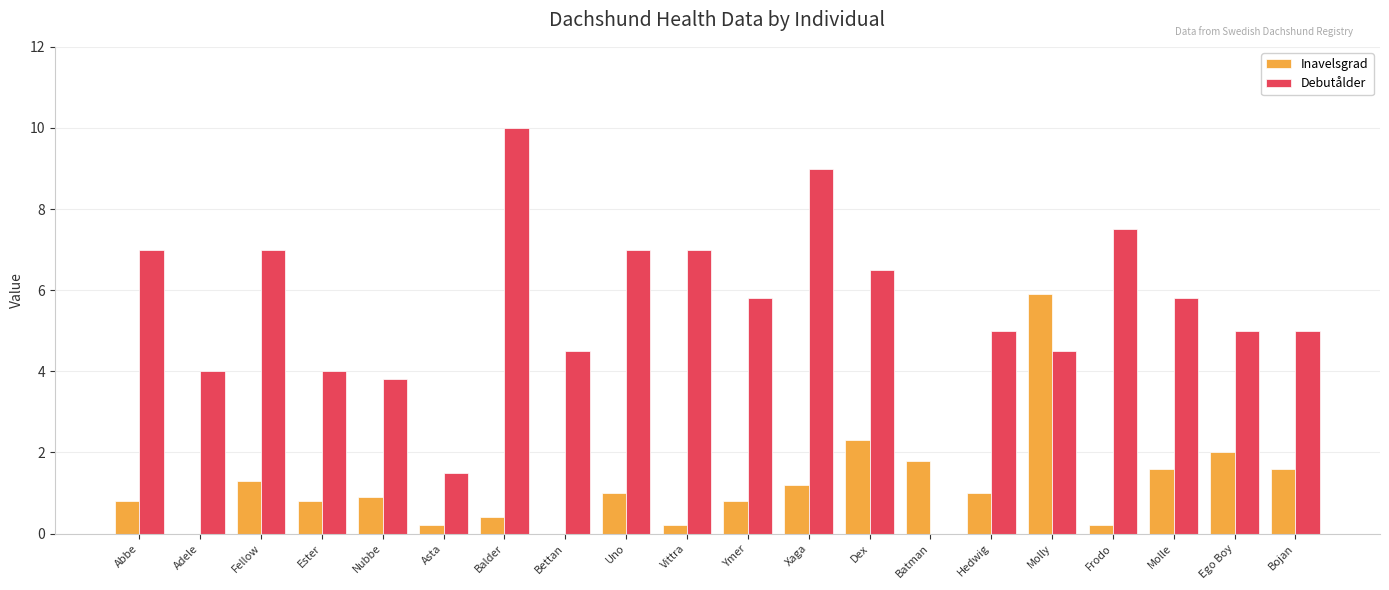

What is the sum of the Inavelsgrad values at Uno and Molly?

6.9